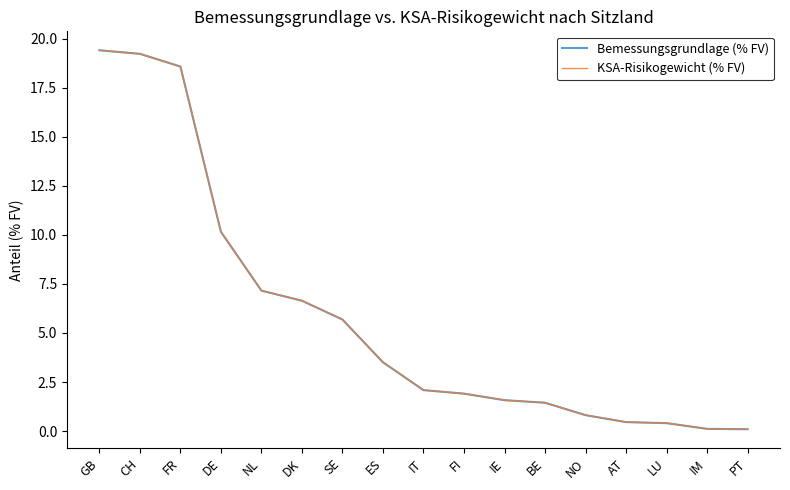

What is the total value across all series at LU?

0.8